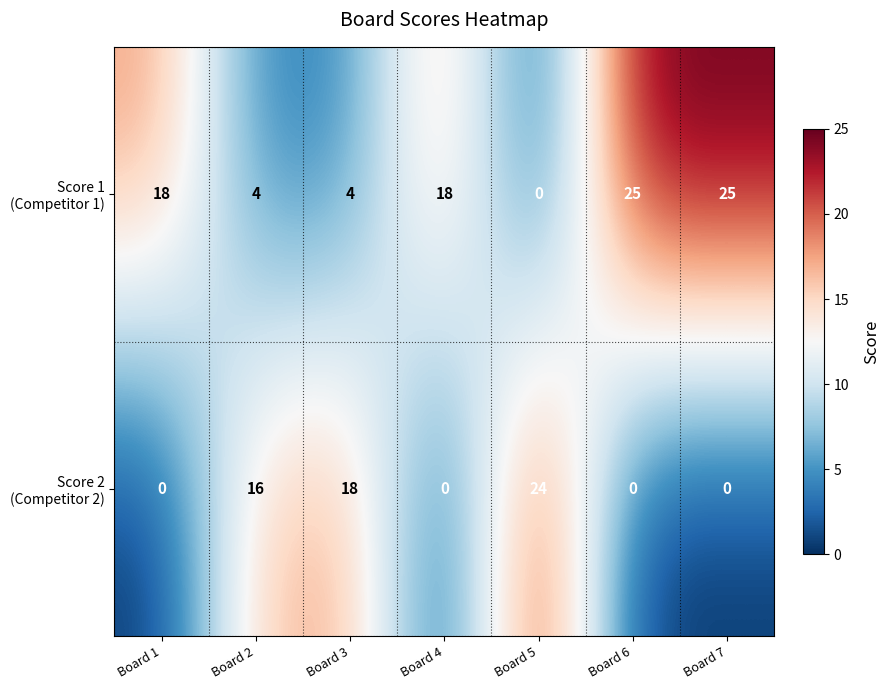

What is the difference between the highest and lowest values at Board 2?

12